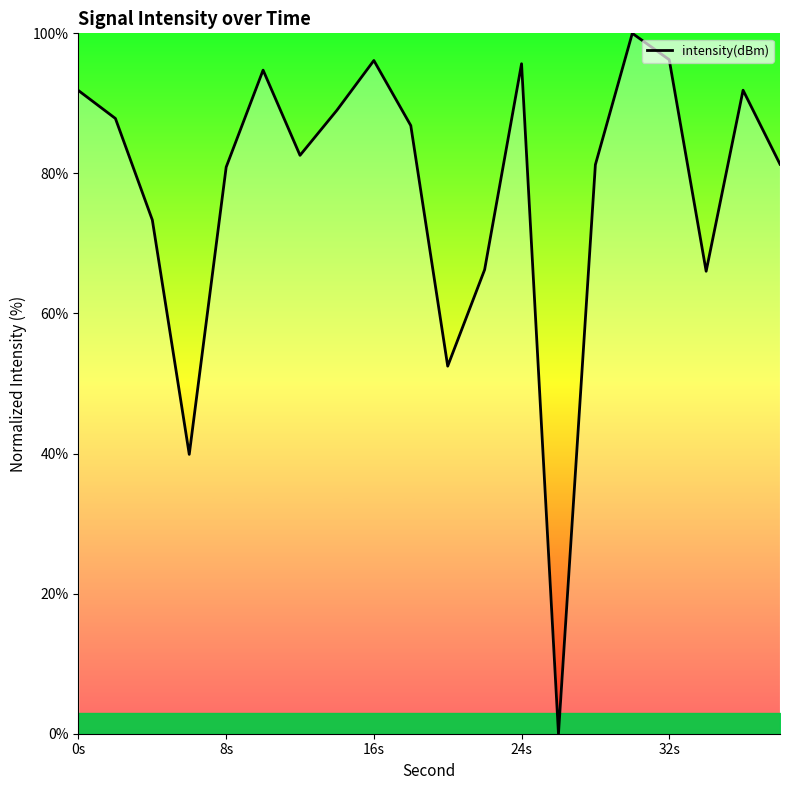

What is the maximum value shown in the chart?

100.0